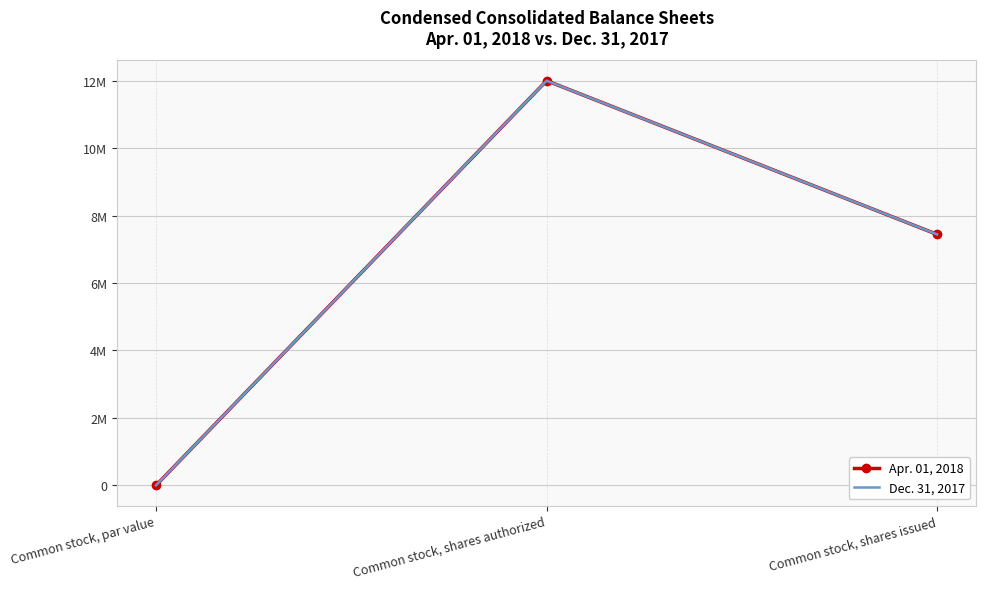

What is the difference between the second highest and minimum values in the Apr. 01, 2018 series?

7440517